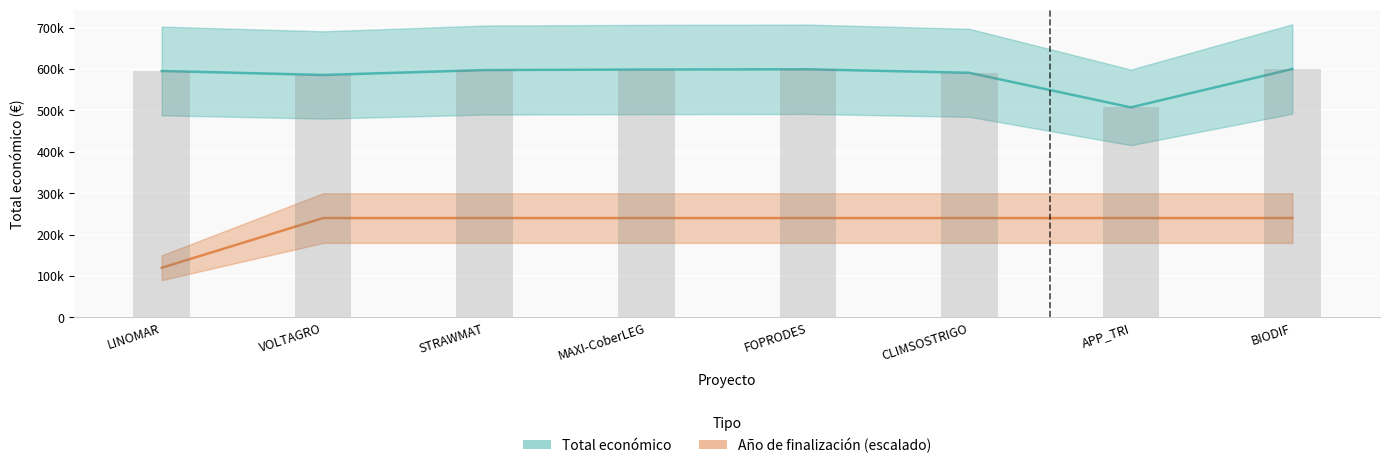

At which category is the sum across all series the highest?

BIODIF